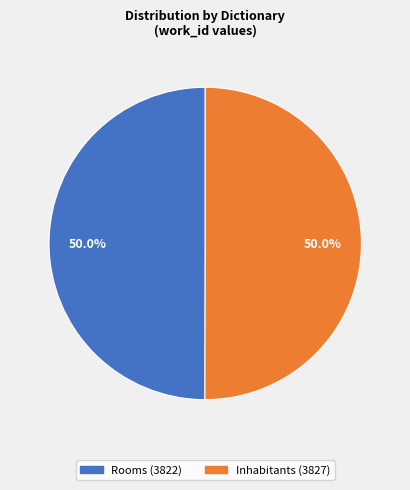

How many slices are in this pie chart?

2